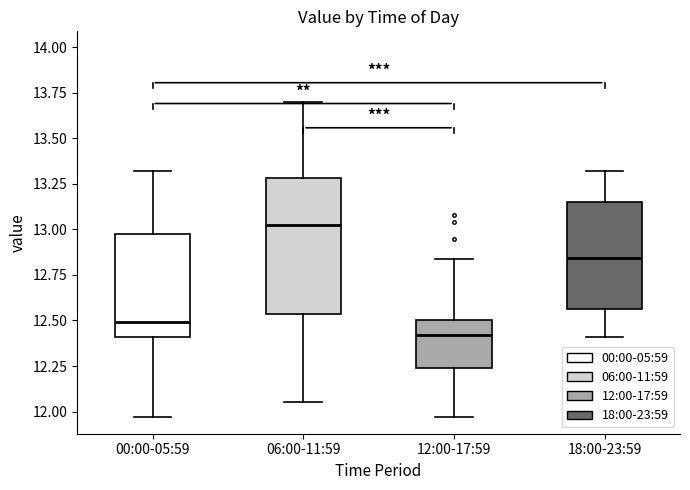

Comparing the boxes themselves (not the whiskers), which one is the tallest?

06:00-11:59